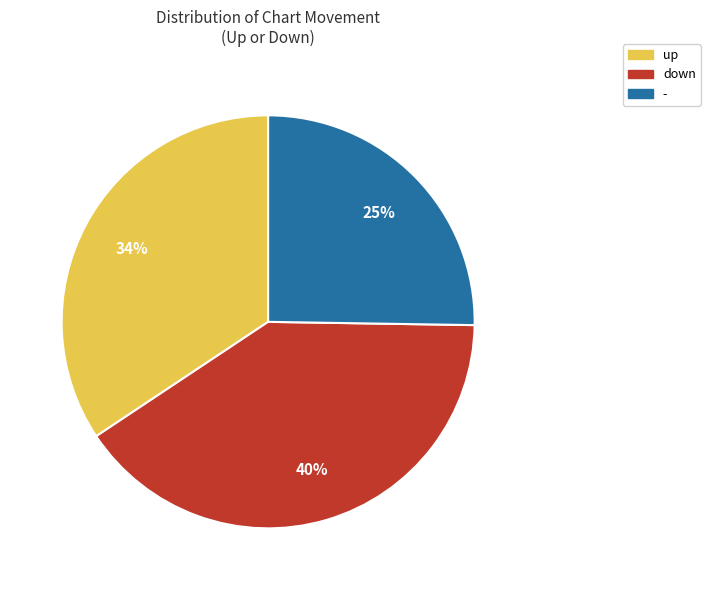

Is it true that down is 26% of the pie?

False